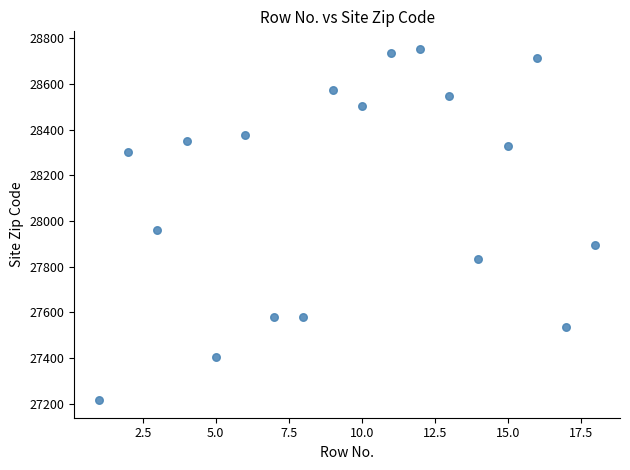

What Y value in the scatter plot is closest to 27984?

27959